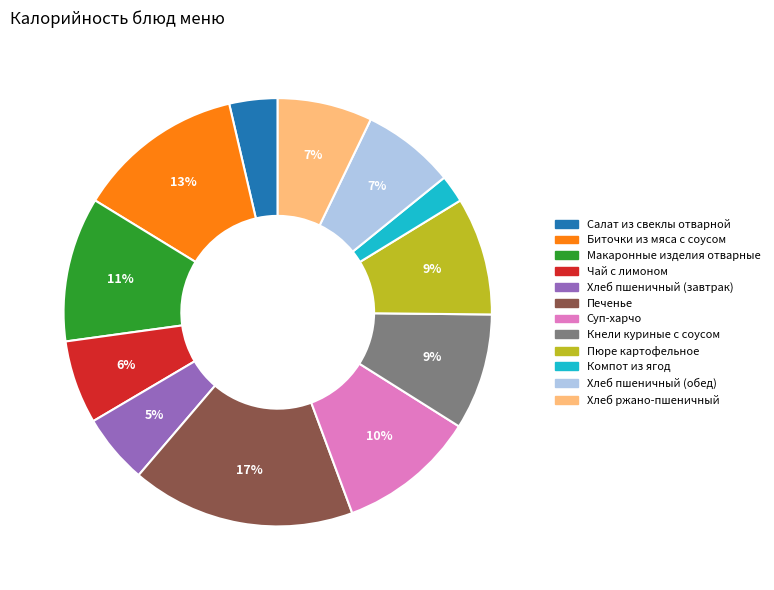

What percentage is the Суп-харчо slice, to the nearest percent?

10%